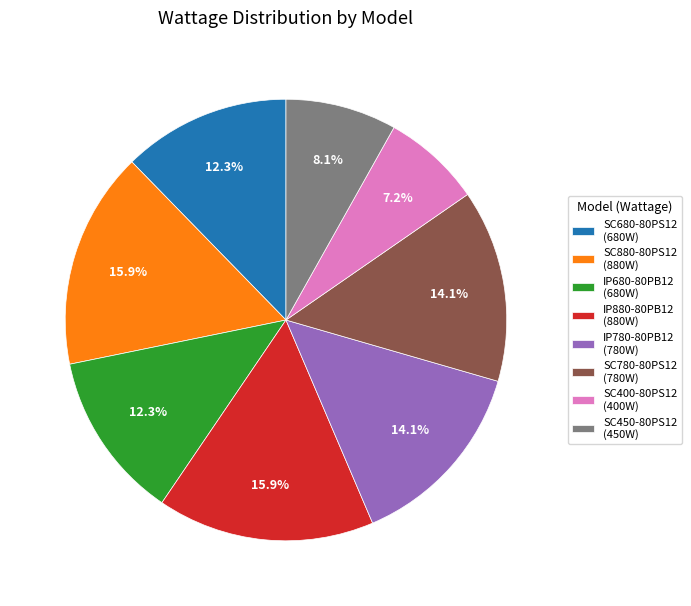

Count the number of slices in the pie.

8